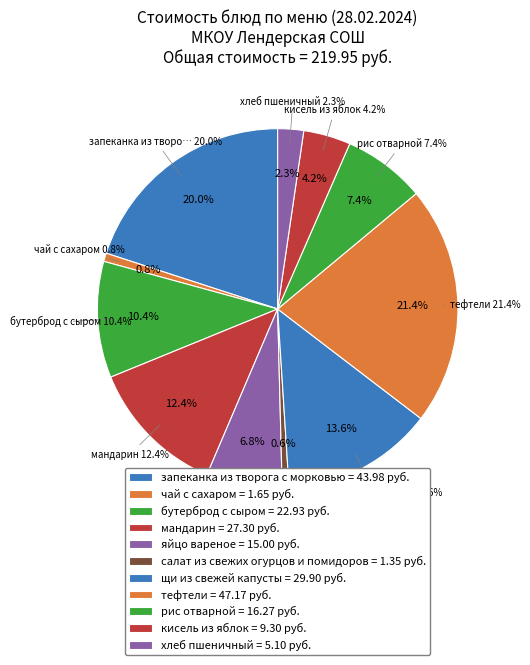

To the nearest percent, what is the difference between the largest and smallest slice percentages?

21%